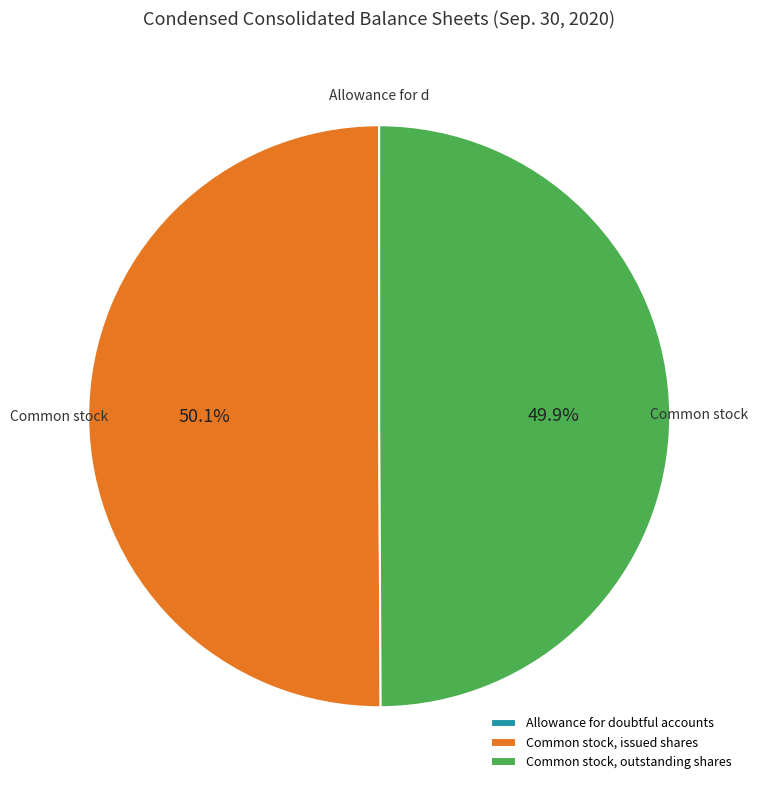

Approximately how many times larger is the value at Common stock, outstanding shares compared to Common stock, issued shares?

1.0